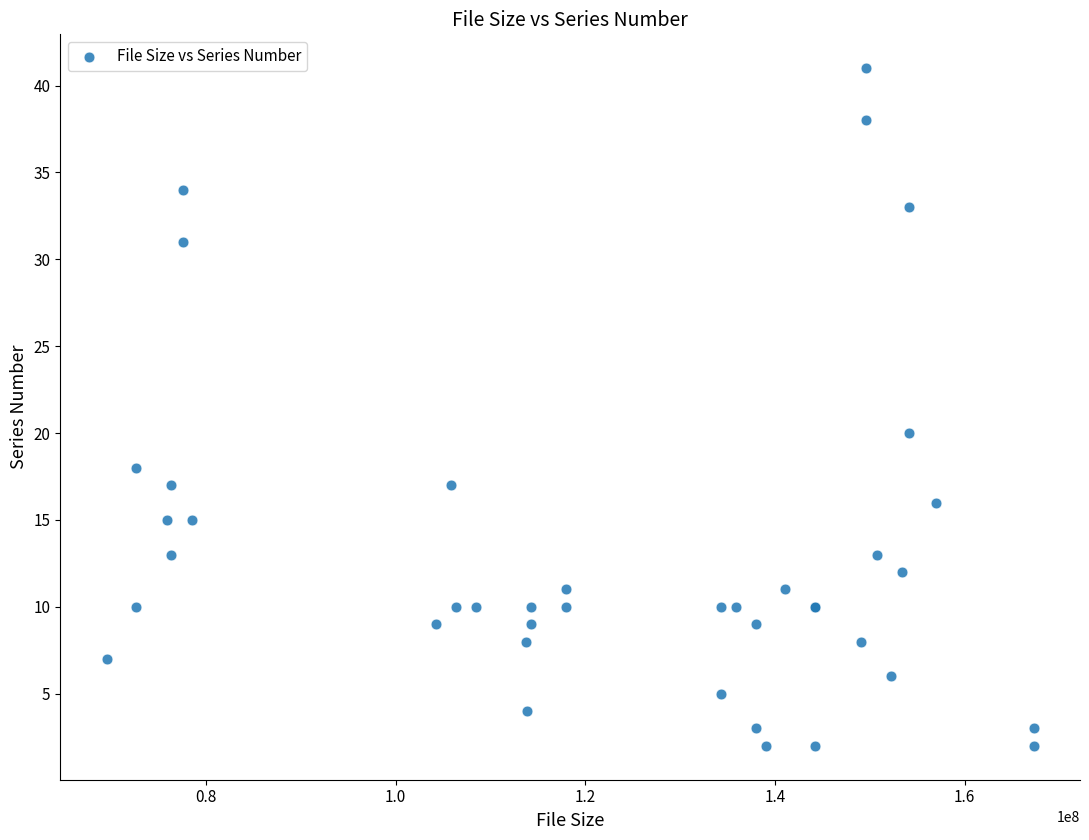

What Y value in the scatter plot is closest to 21?

20